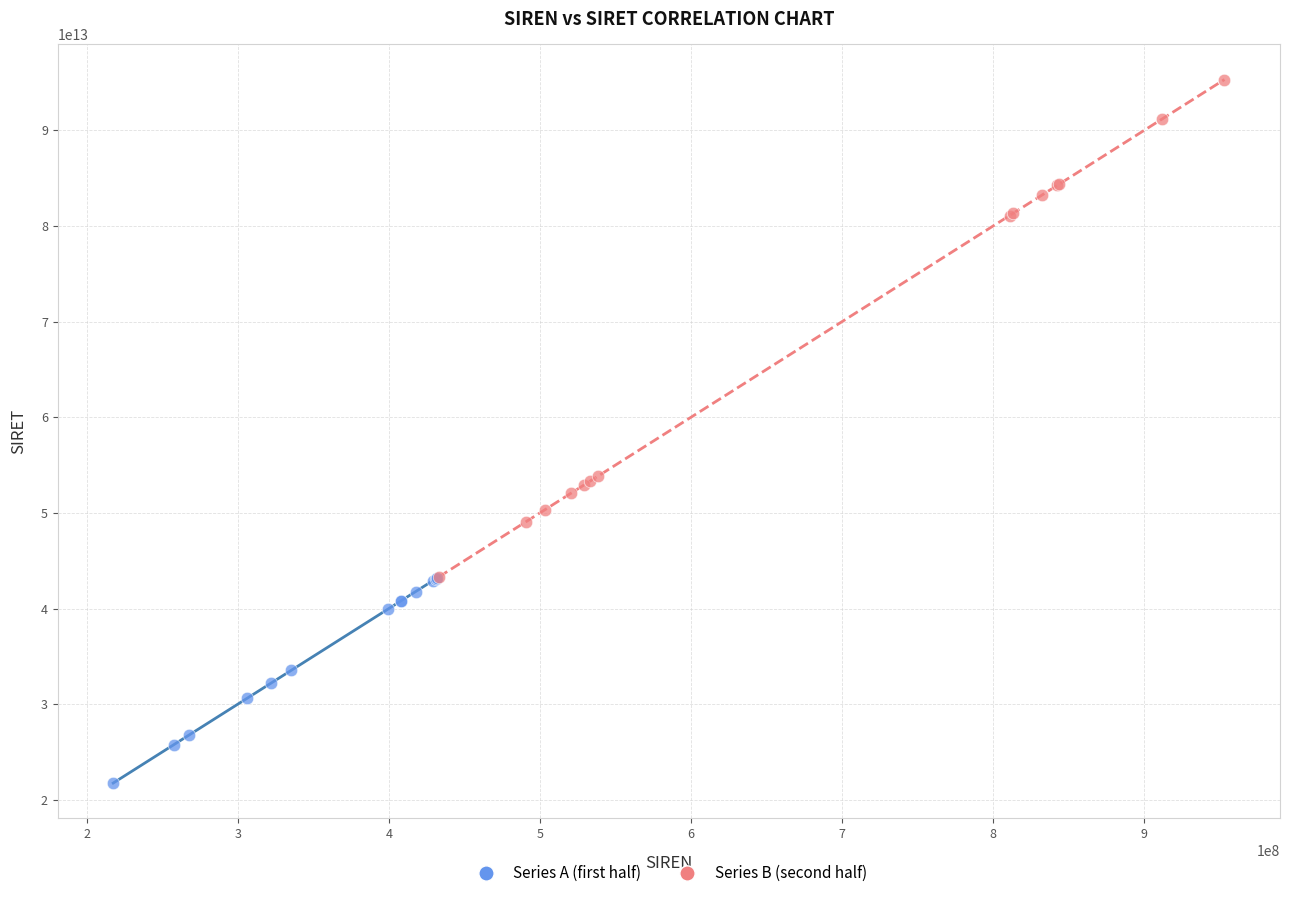

Which series contains the lowest Y value?

Series A (first half)